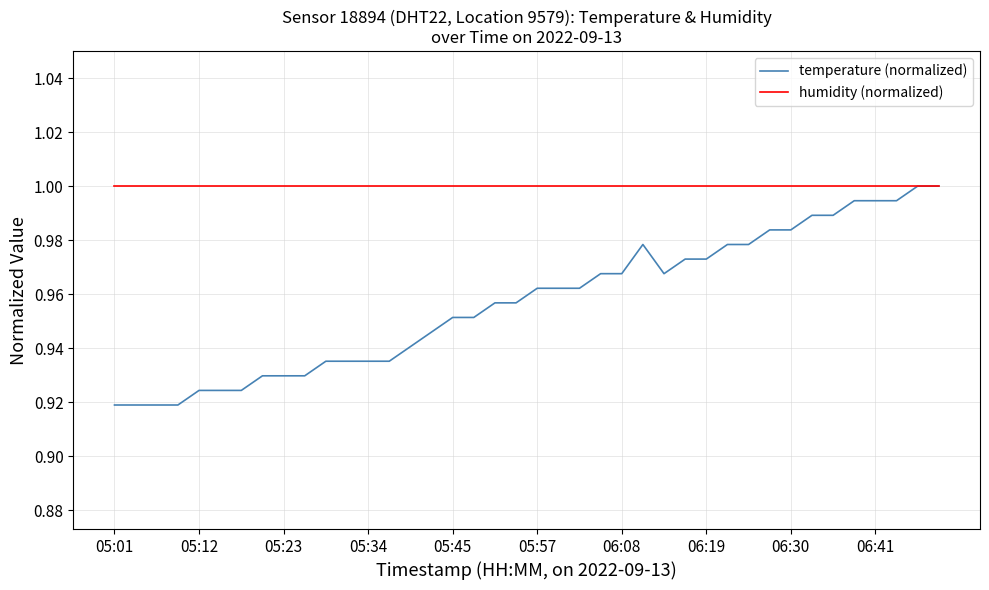

Which series has the largest range (max minus min)?

temperature (normalized)